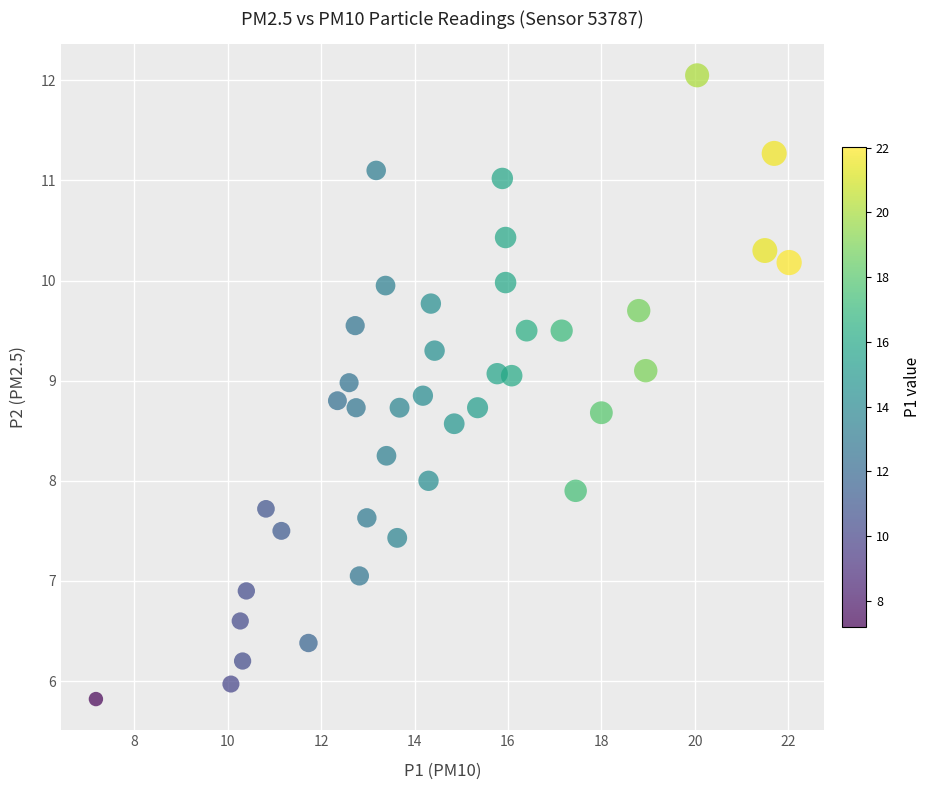

What is the range of Y values (max minus min)?

6.2